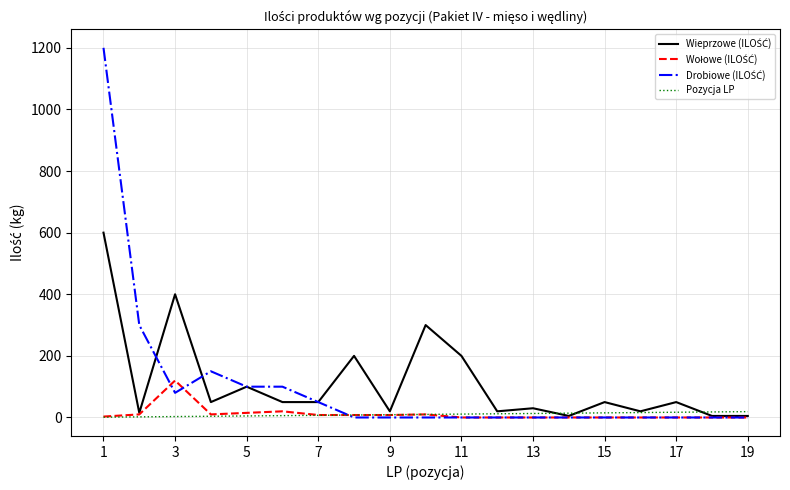

Does the chart display data point markers on the line(s)?

No